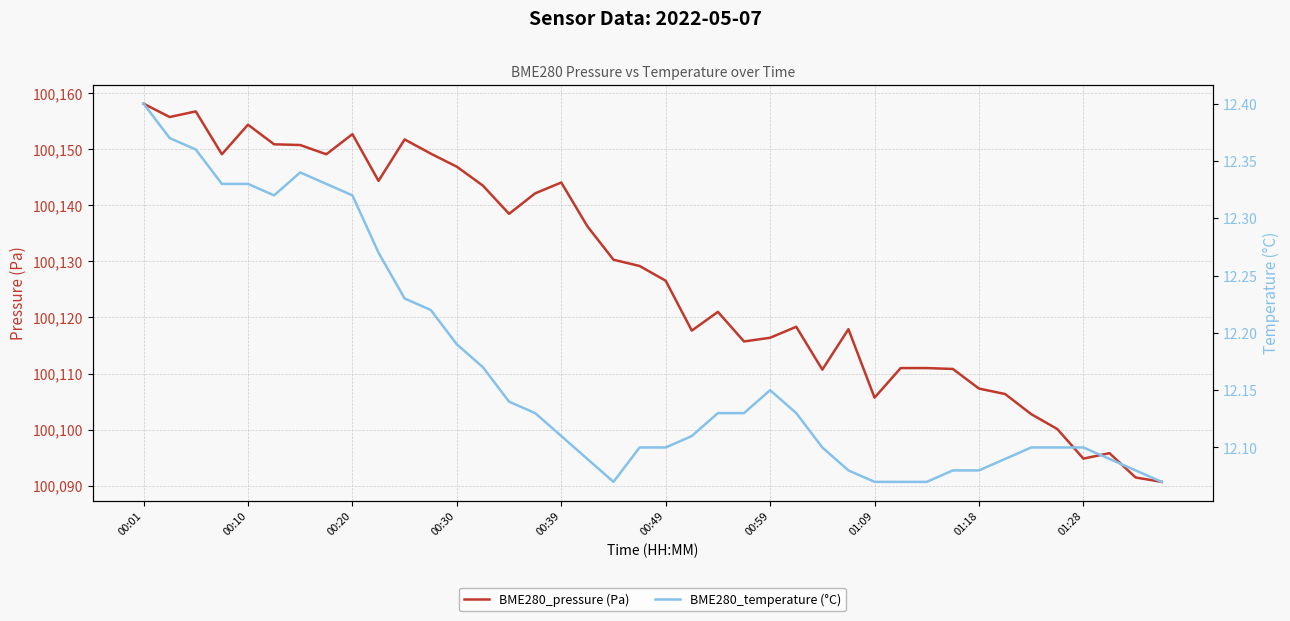

Which series has the widest spread of values?

BME280_pressure (Pa)